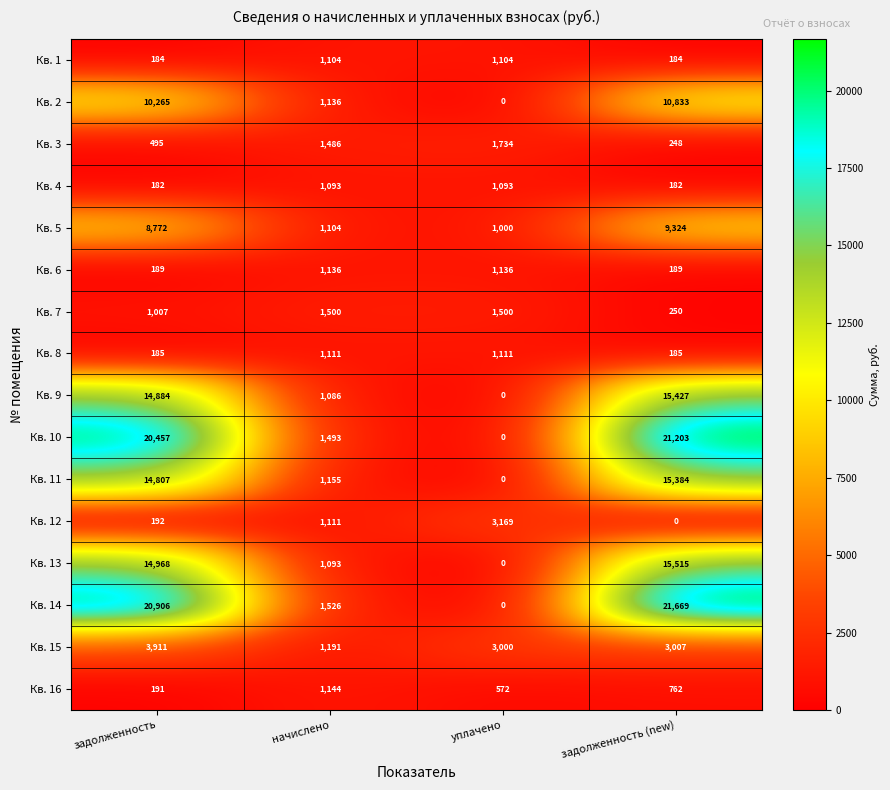

The value of Кв. 11 at задолженность (new) is 21563. True or false?

False